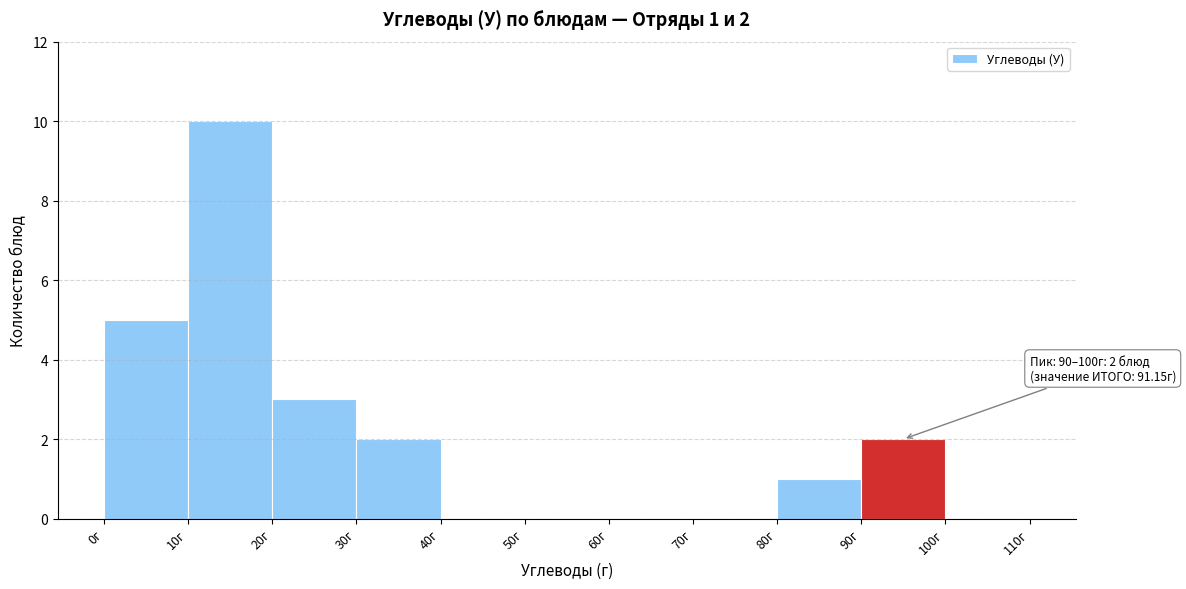

Over which range of the x-axis is the bar tallest?

10 to 20